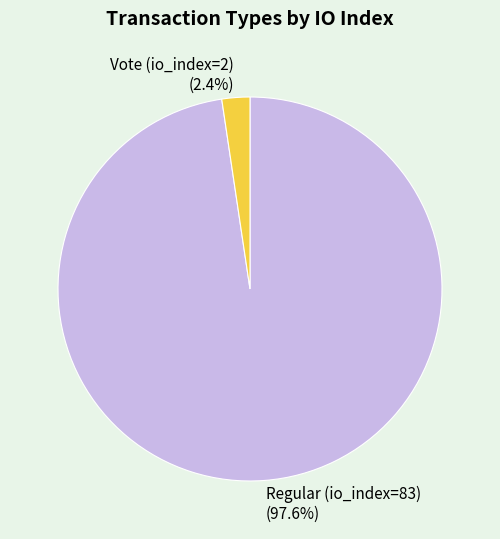

True or false: Regular (io_index=83) accounts for 98% of the total.

True